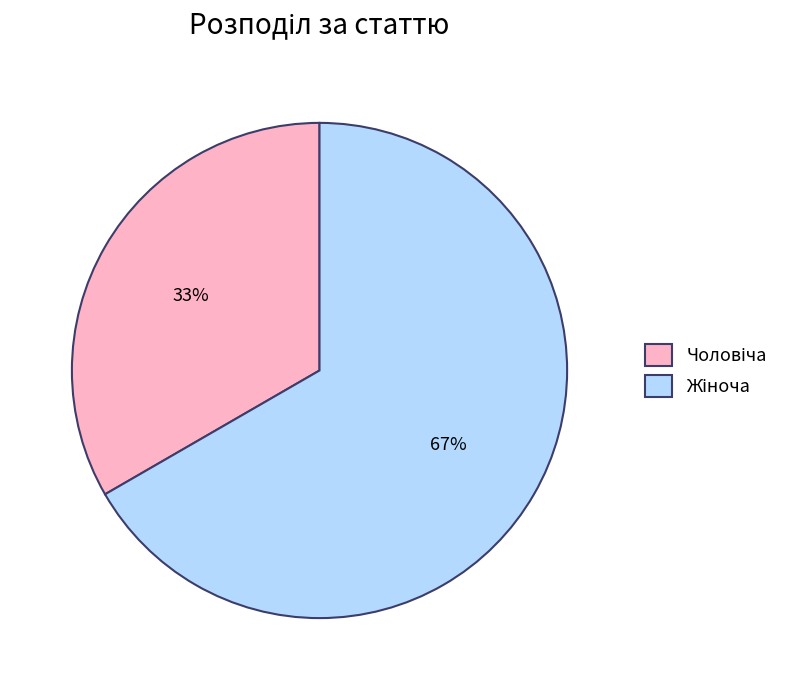

Is there a majority slice in this chart?

Yes